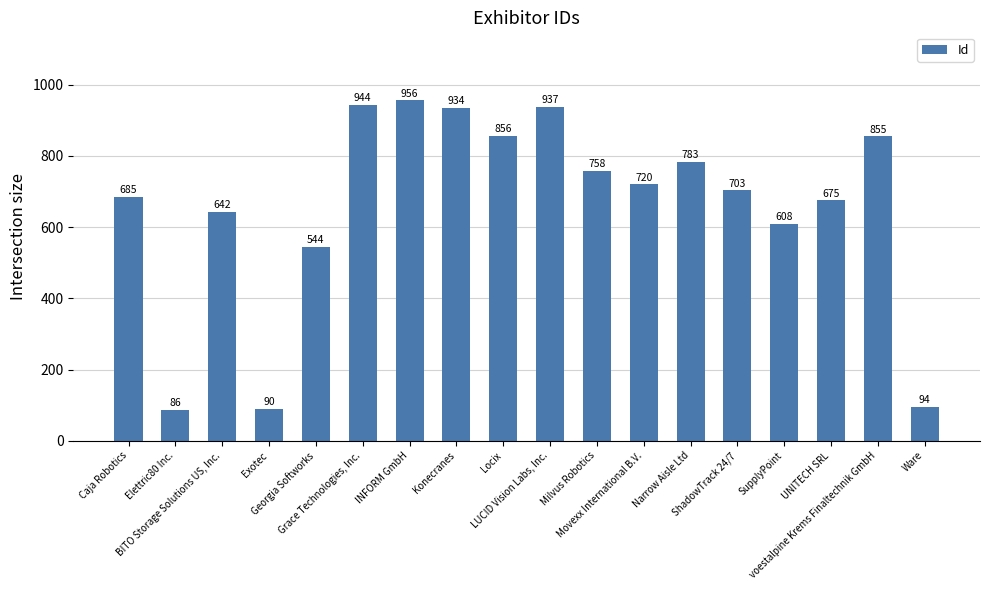

True or false: the data shows 277 at Movexx International B.V..

False